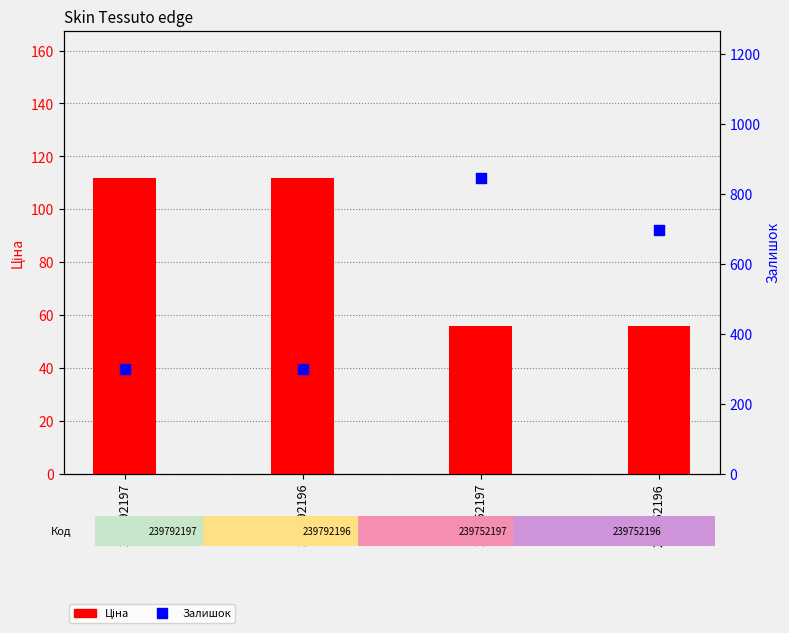

Which series has the largest total across all categories?

Залишок